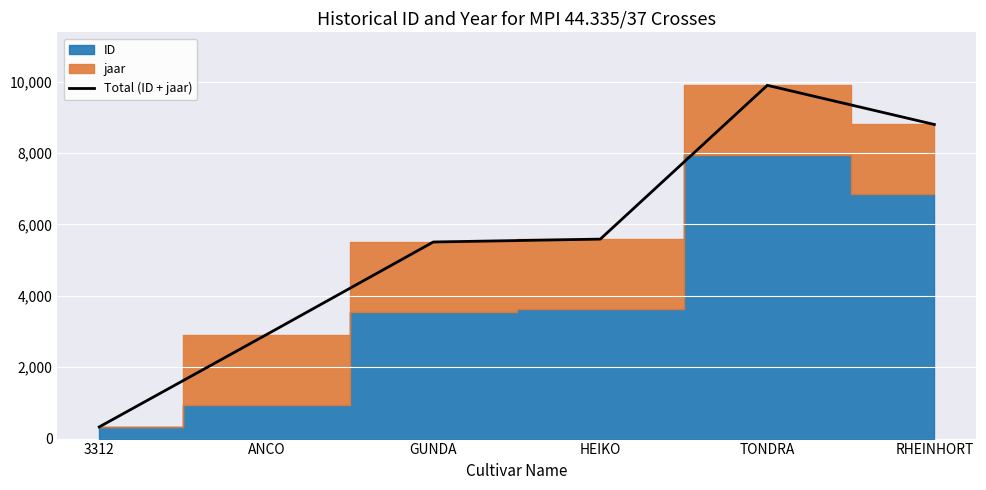

At which label is Total (ID + jaar) closest to 5111?

GUNDA